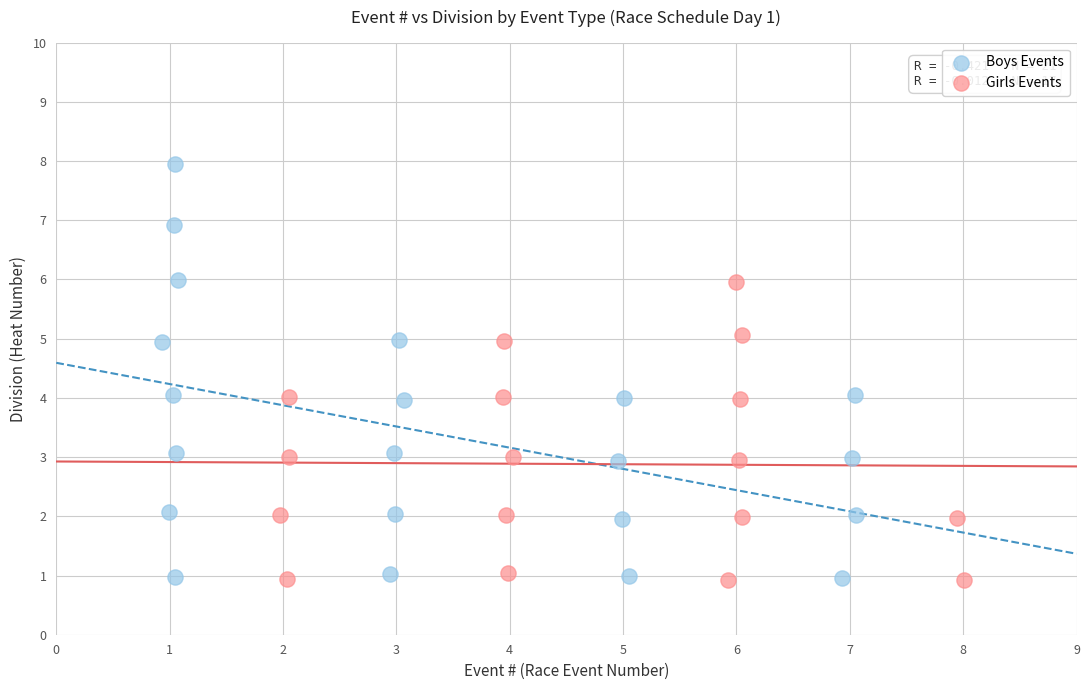

Which series has the widest spread of Y values?

Boys Events